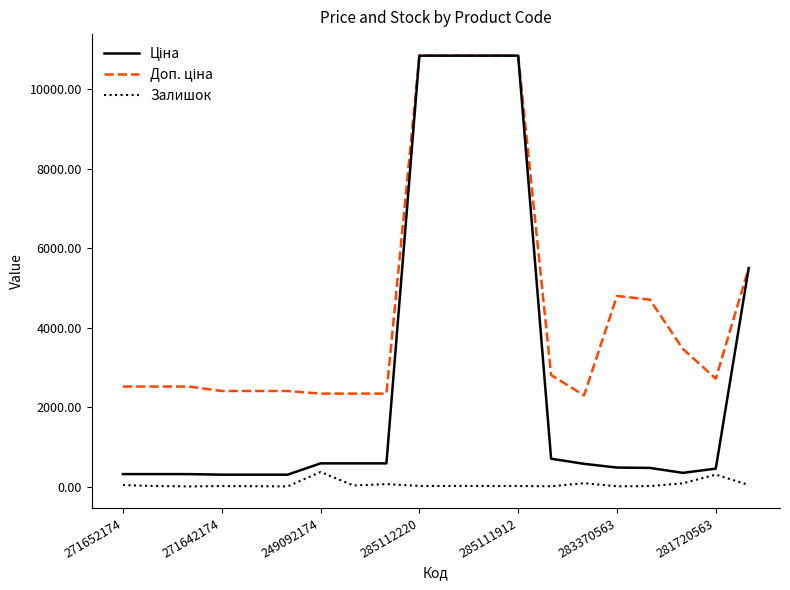

What is the highest value of the Залишок series?

368.0